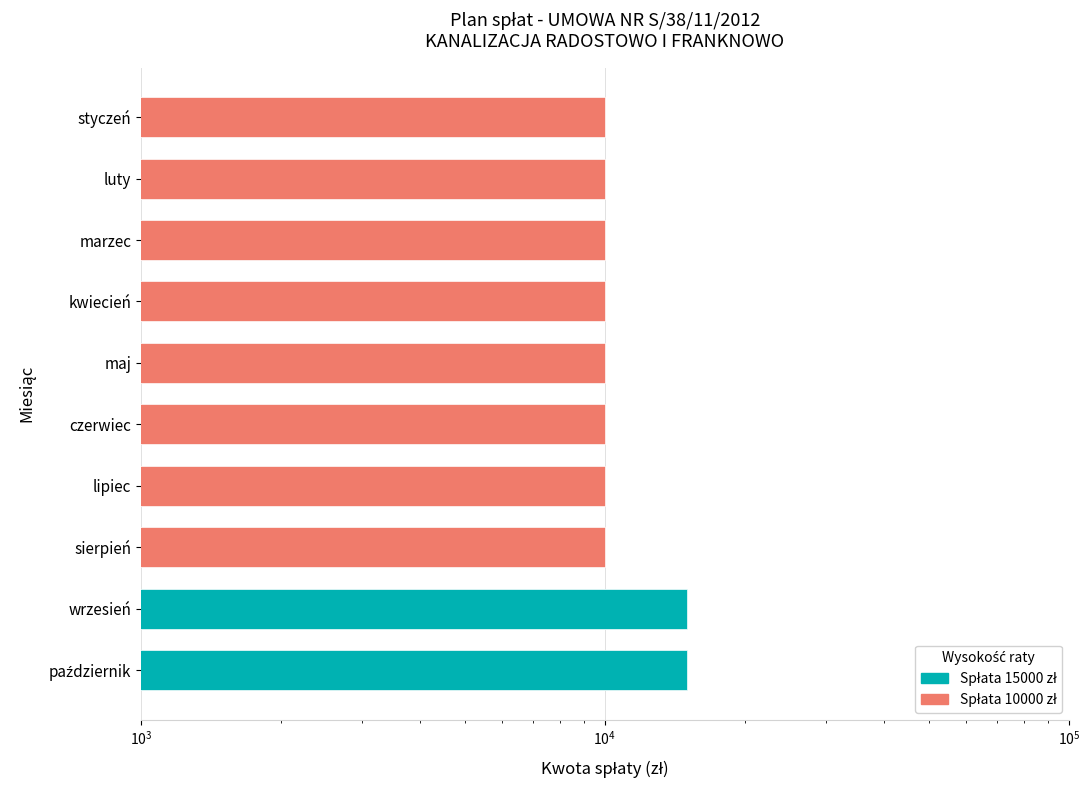

What is the label of the 10th bar from the right?

styczeń